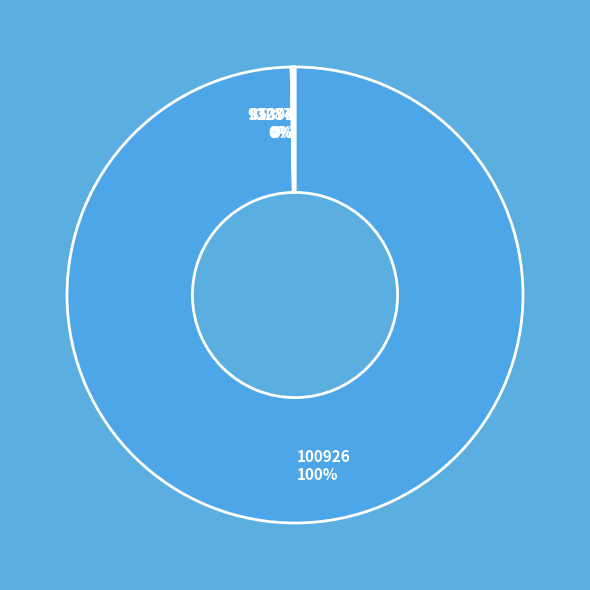

To the nearest percent, what is the difference between the largest and smallest slice percentages?

100%